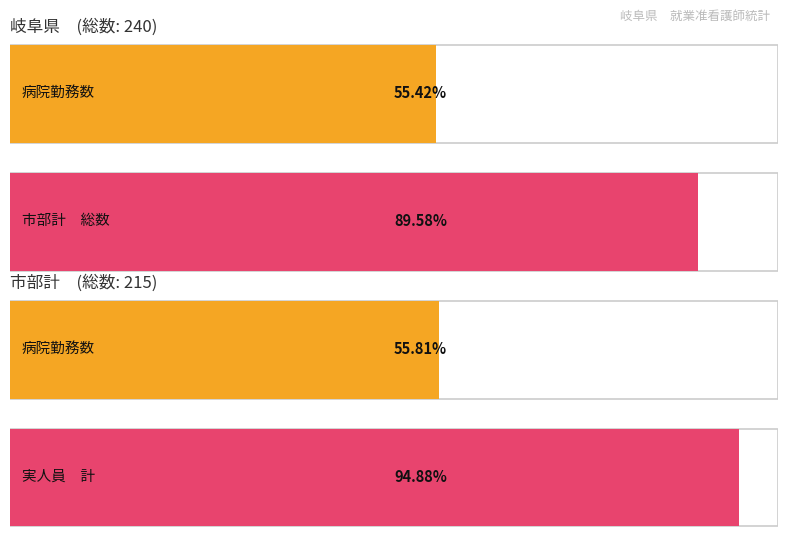

Which series has the widest spread of values?

総数